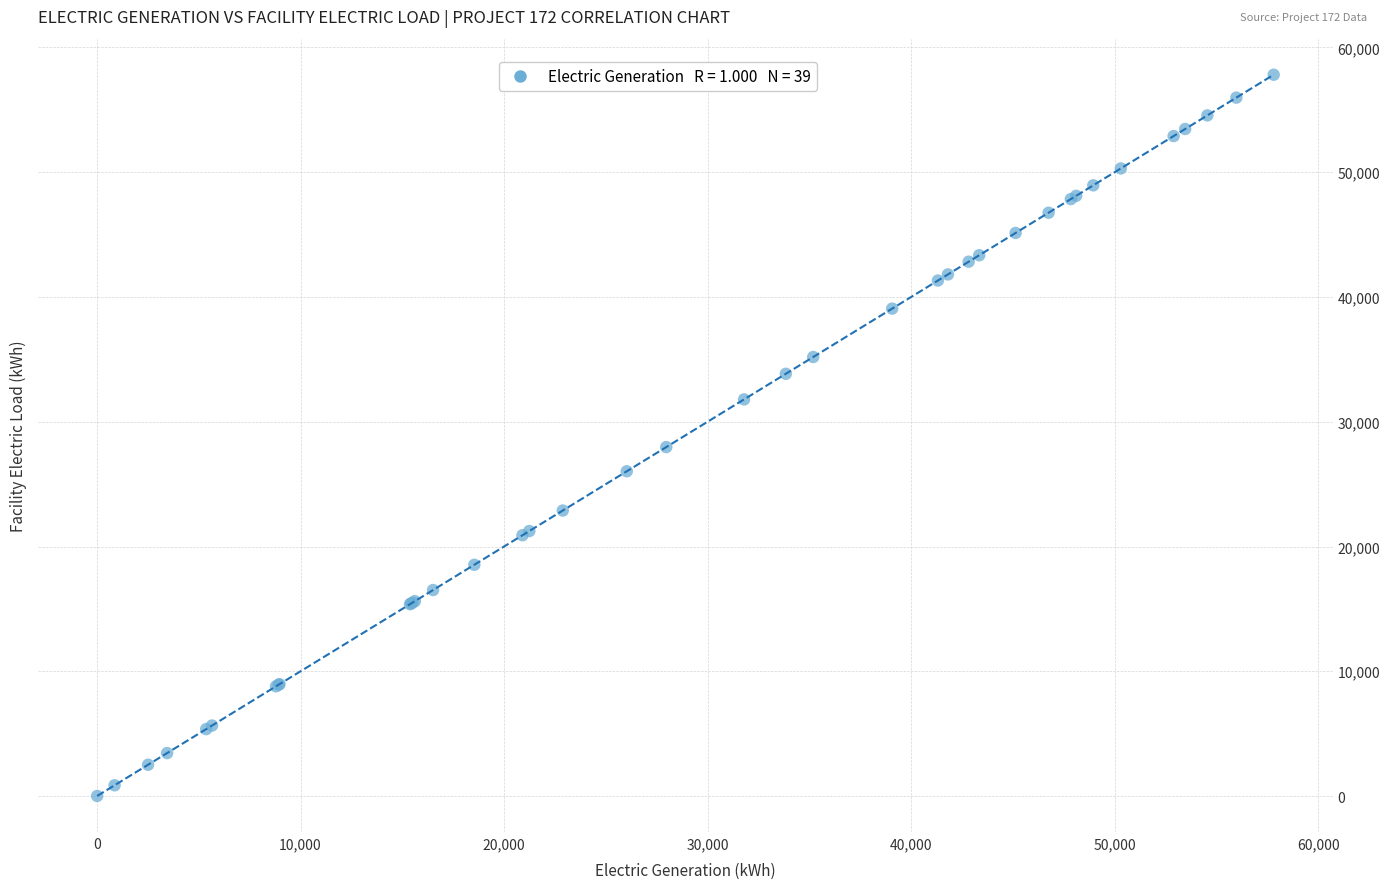

What Y value in the scatter plot is closest to 28911?

27969.0